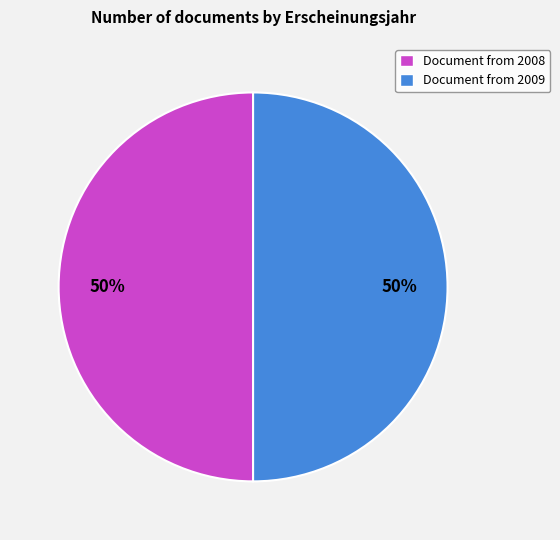

Combined, do Document from 2008 and Document from 2009 account for over 50%?

Yes